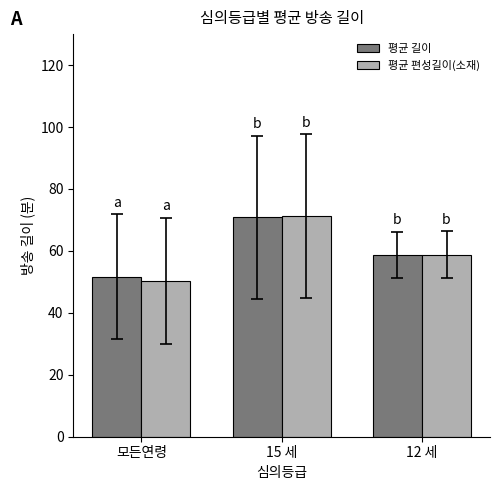

Which series changed the most between 모든연령 and 12 세?

평균 편성길이(소재)